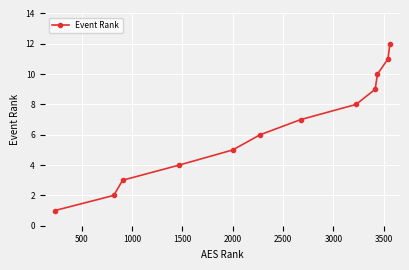

What is the difference between the maximum and minimum values?

11